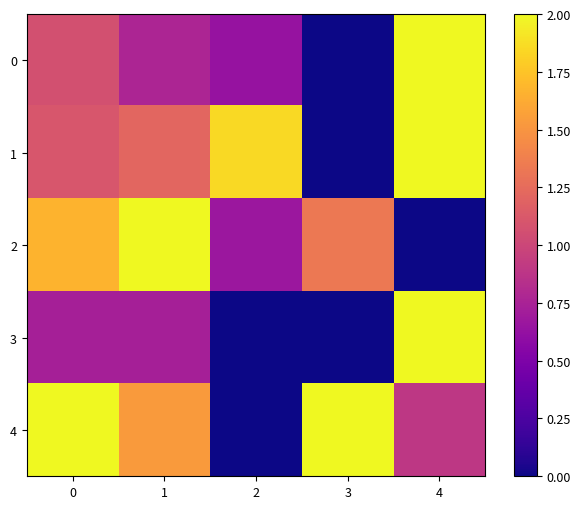

What is the total value across all series at 3?

3.3